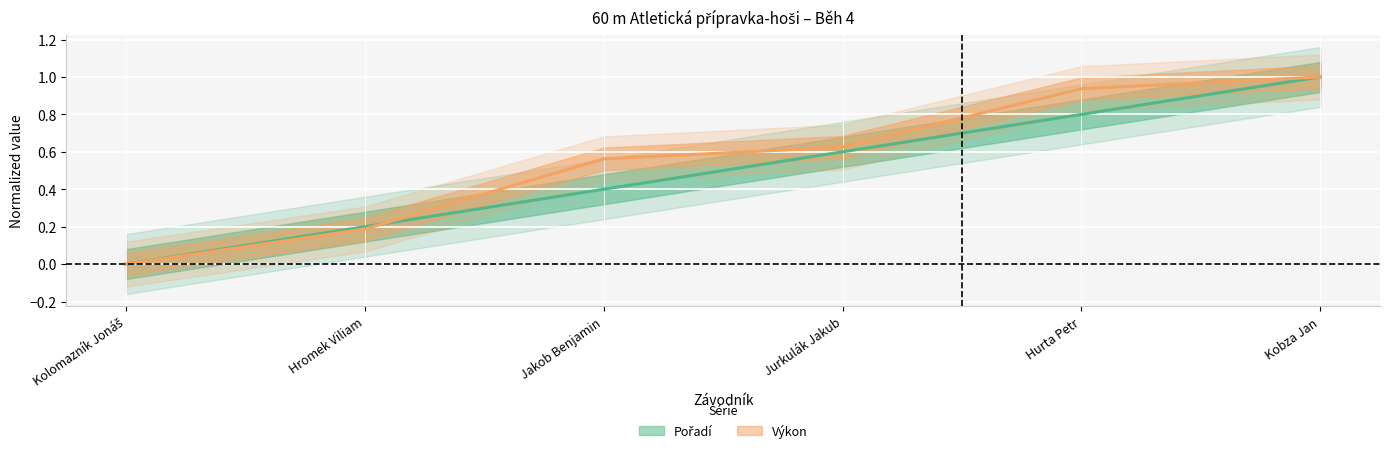

Reading left to right, extract all data points from this chart.

Pořadí: 0.0	0.2	0.4	0.6	0.8	1.0
Výkon: 0.0	0.2	0.6	0.6	0.9	1.0